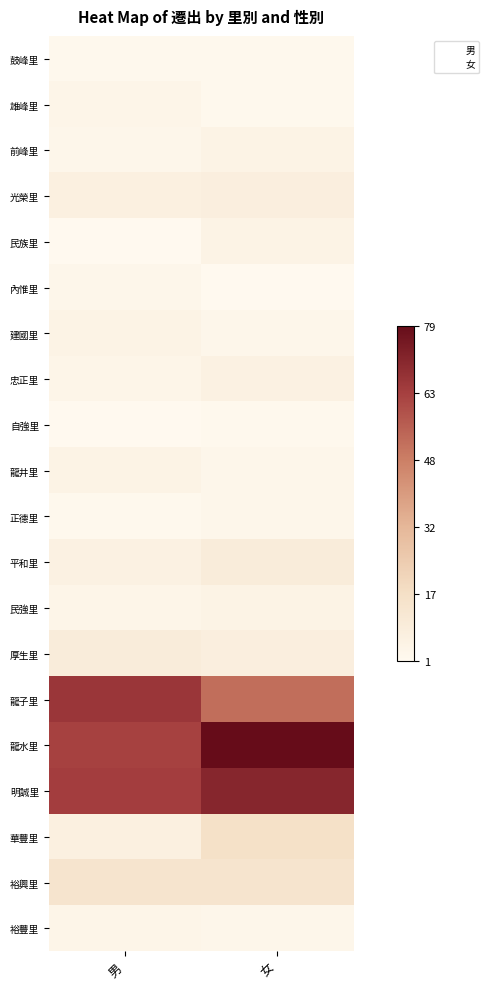

What value does the 光榮里 series have at 女?

8